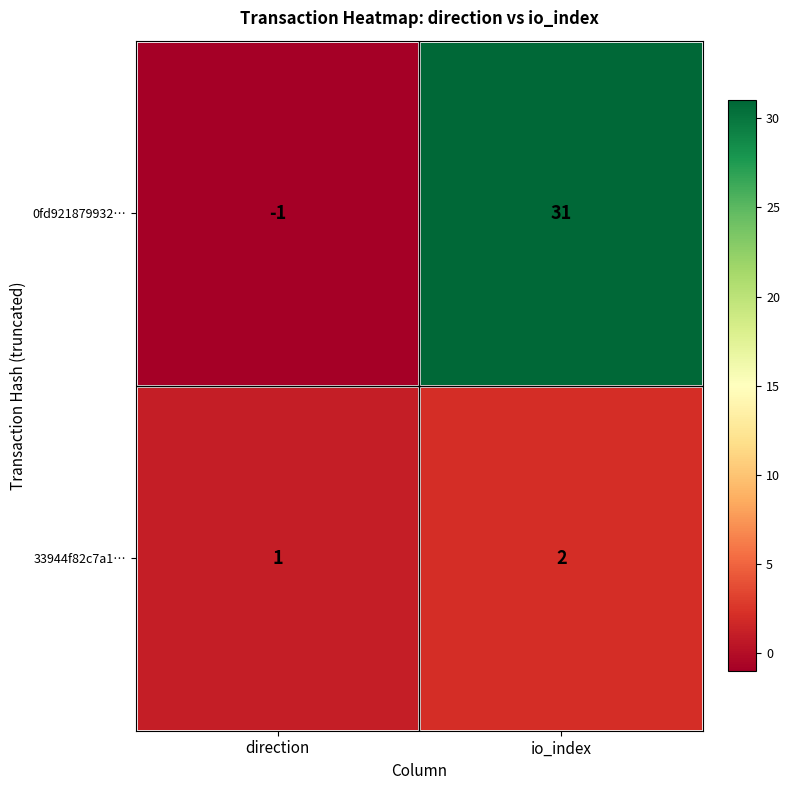

Between direction and io_index, which series saw the biggest shift?

0fd921879932…